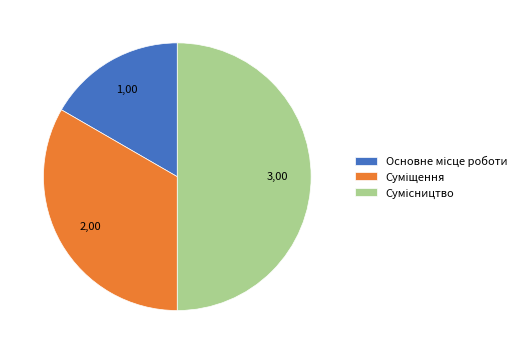

How many slices are in this pie chart?

3